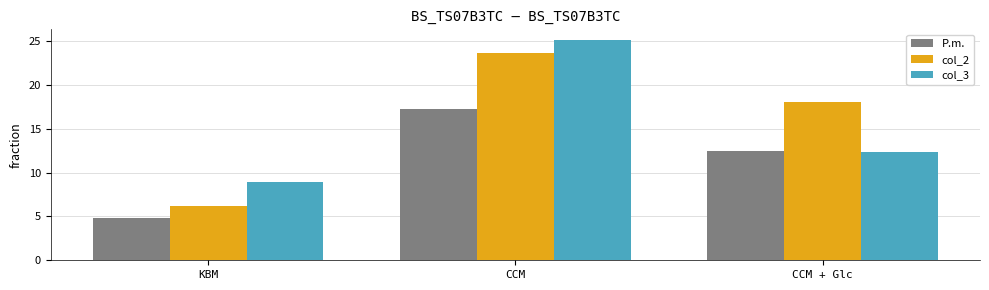

Which label corresponds to the smallest value in the chart?

KBM